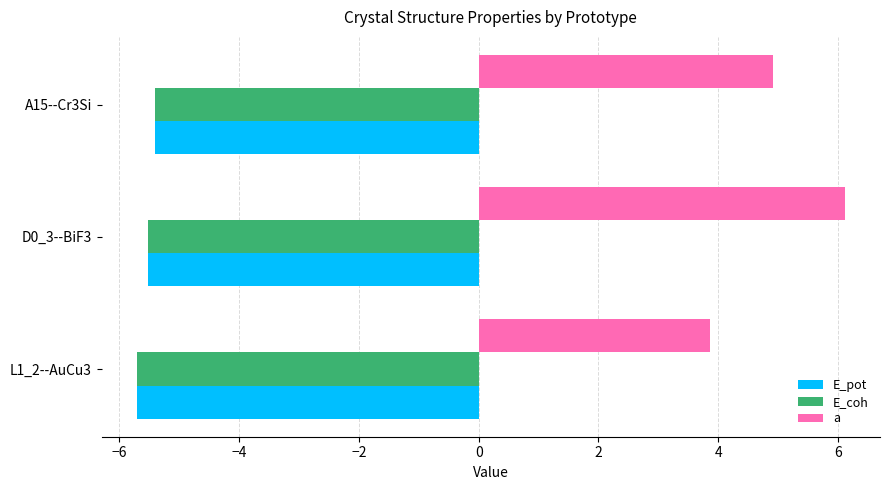

At which label is a closest to 4?

L1_2--AuCu3